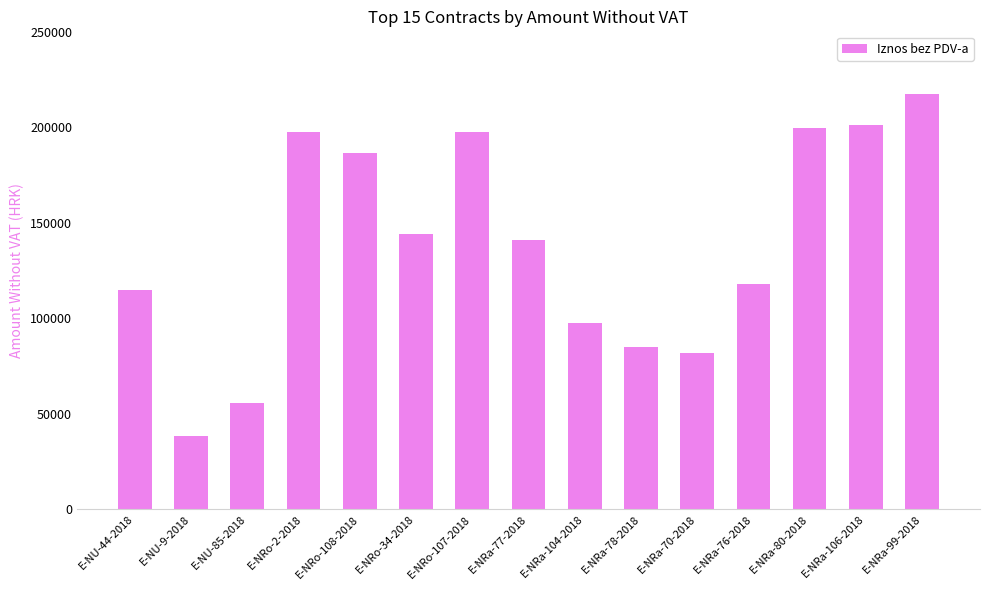

Read the value at E-NRa-70-2018.

81817.5